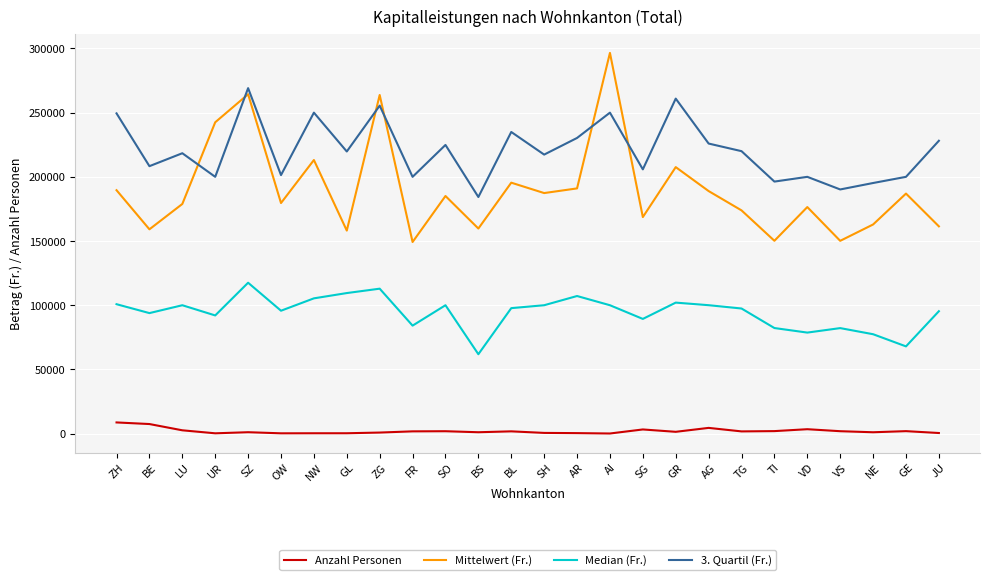

What is the difference between the Mittelwert (Fr.) values at SG and SH?

18697.0